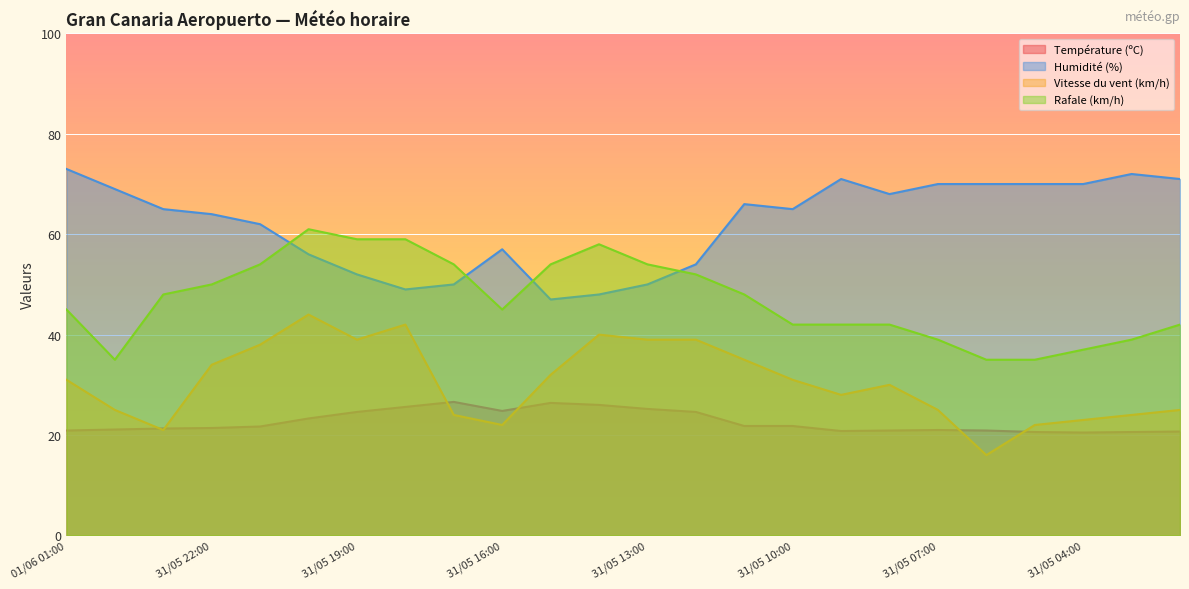

What is the difference between the Température (ºC) values at 31/05 09:00 and 31/05 08:00?

0.1